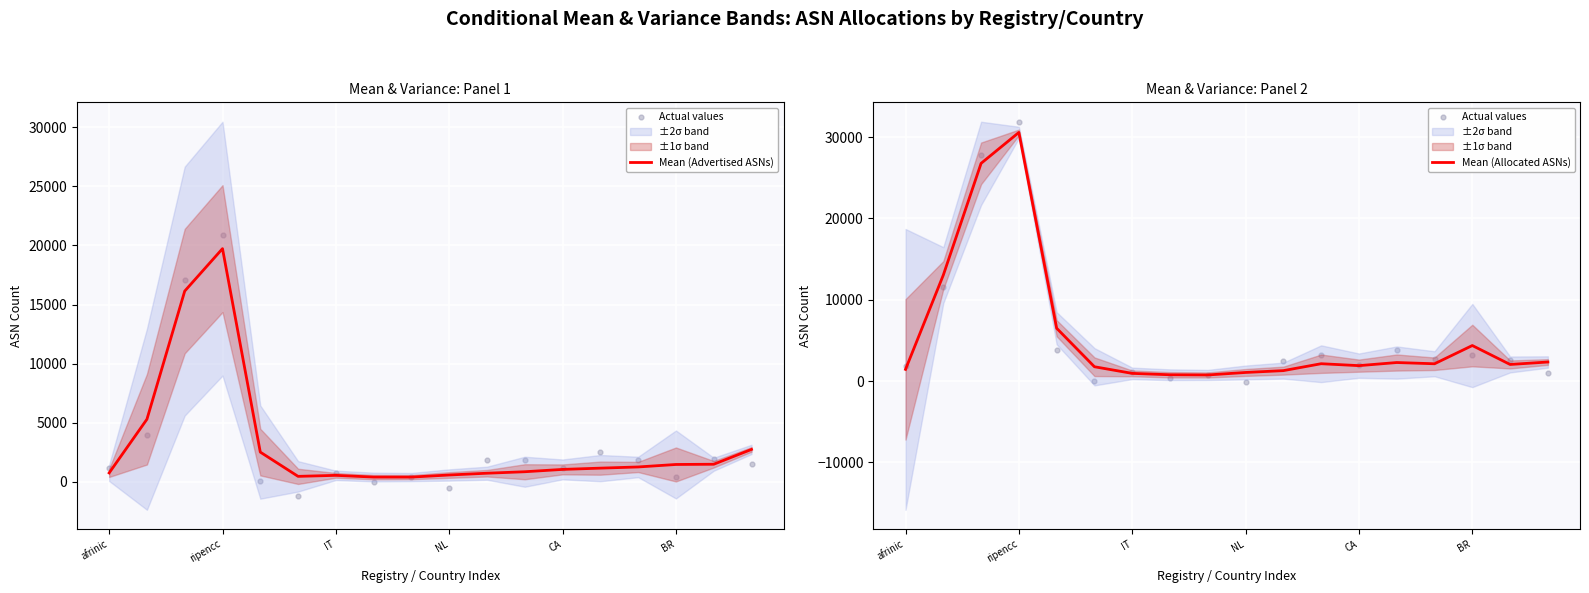

True or false: Mean (Allocated ASNs) has a value of 4365 at BR.

True